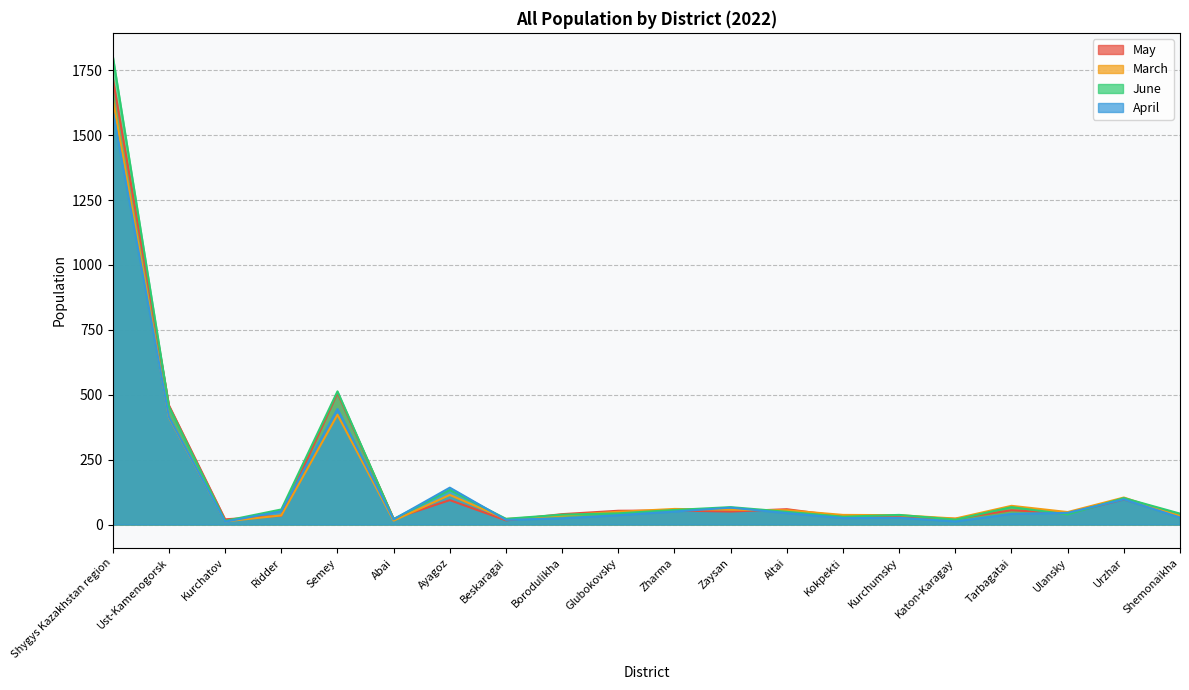

The March series shows 231 at Semey. True or false?

False